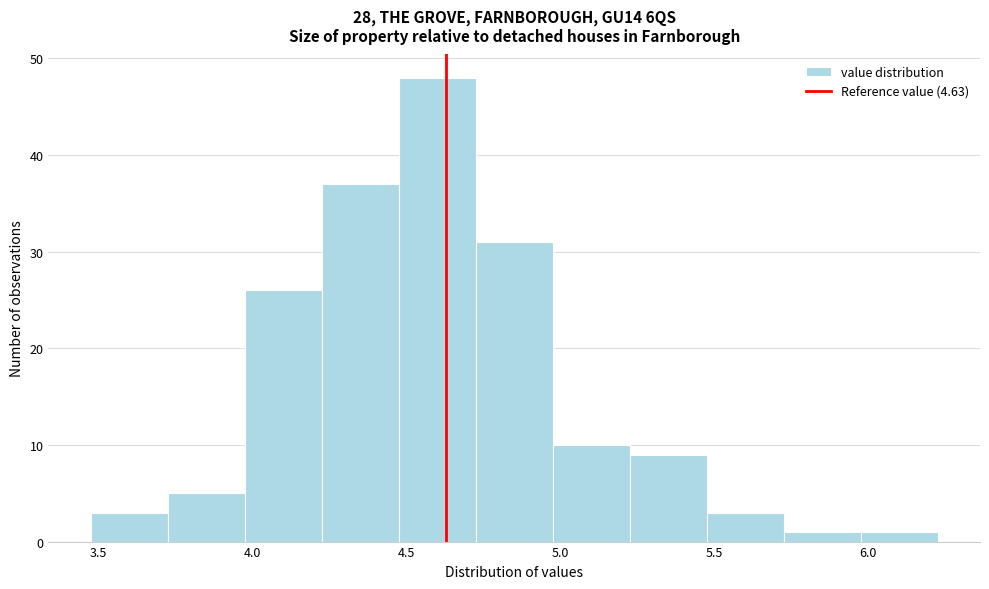

Reading left to right, transcribe this chart: for each bar, give the range it covers on the x-axis and its height. Neither the bar edges nor the heights are printed on the chart, so give them approximately, as read against the axes.

3.475 to 3.725: 3
3.725 to 3.975: 5
3.975 to 4.225: 26
4.225 to 4.475: 37
4.475 to 4.725: 48
4.725 to 4.975: 31
4.975 to 5.225: 10
5.225 to 5.475: 9
5.475 to 5.725: 3
5.725 to 5.975: 1
5.975 to 6.225: 1